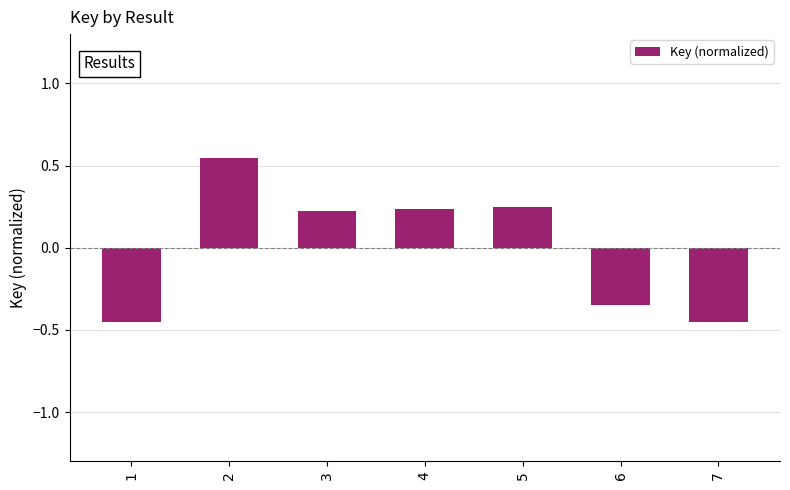

Between 6 and 7, which is larger?

6